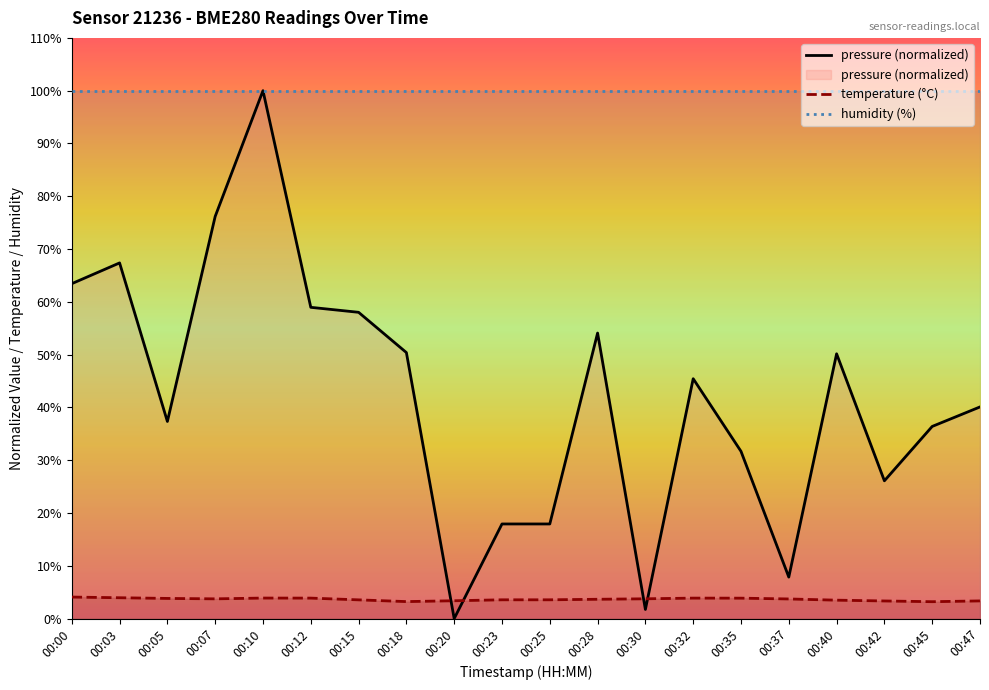

At which category does temperature reach its first local peak?

00:10